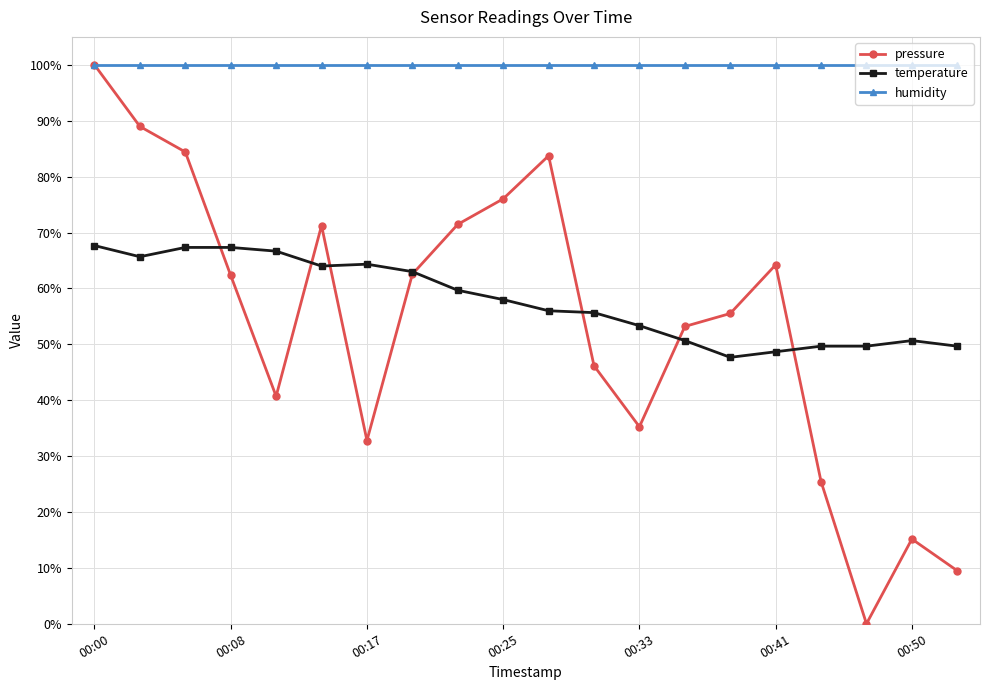

True or false: humidity and temperature intersect in this chart.

False